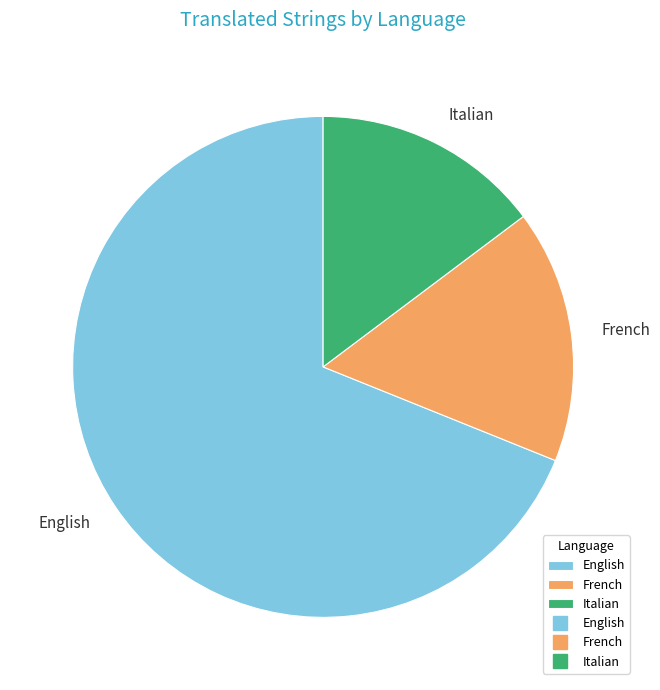

Rank the categories by value from lowest to highest.

Italian, French, English